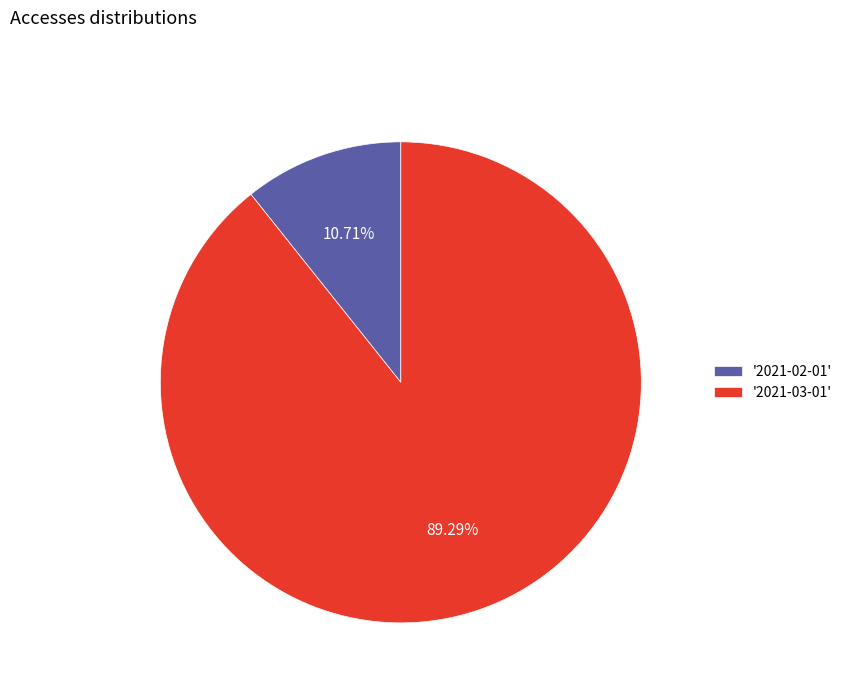

To the nearest percent, what is the difference between the largest and smallest slice percentages?

79%